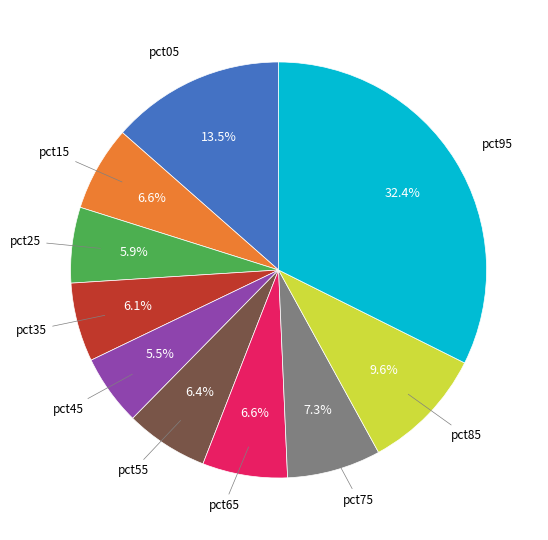

Does any single category account for the majority?

No